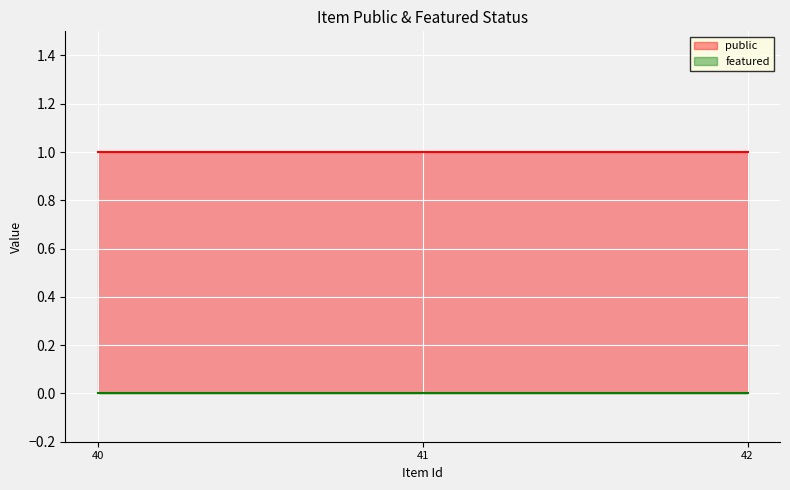

Which series has the widest spread of values?

public